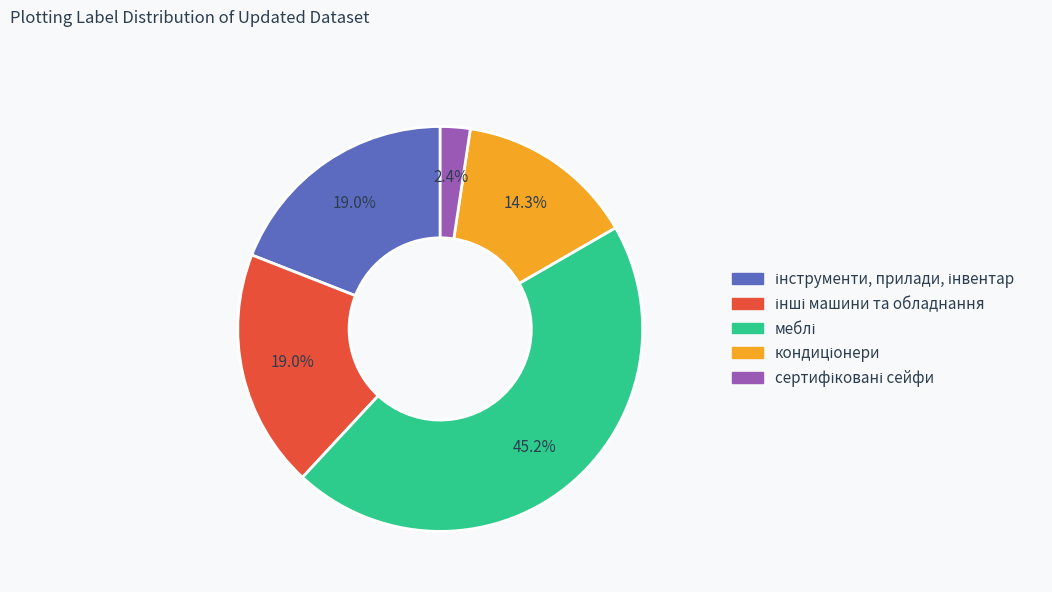

Does any single category account for the majority?

No